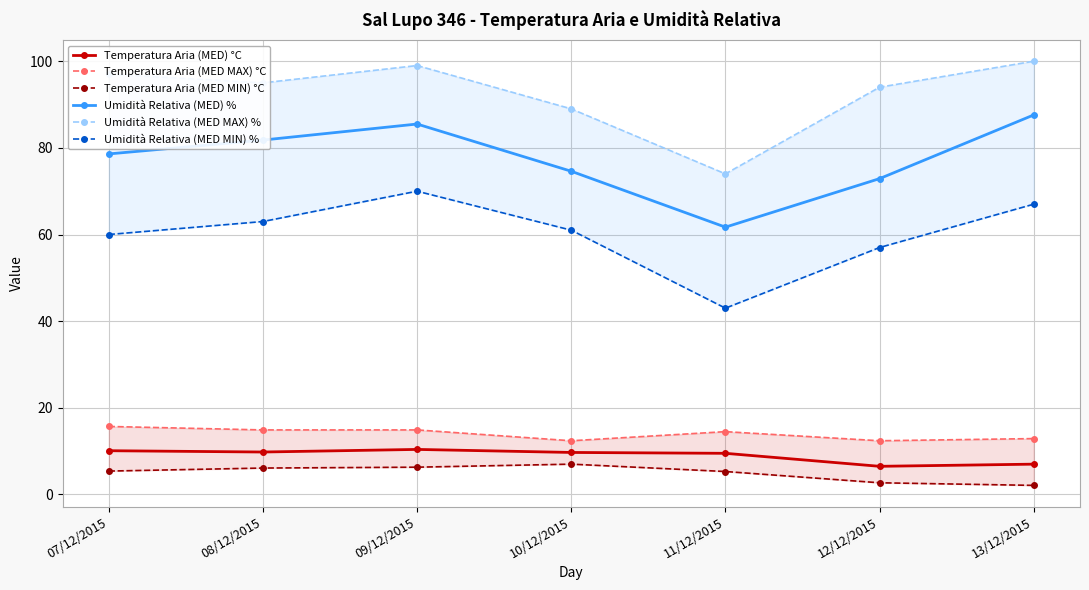

Reading left to right, extract all data points from this chart.

Temperatura Aria (MED) °C: 07/12/2015=10.1	08/12/2015=9.8	09/12/2015=10.4	10/12/2015=9.7	11/12/2015=9.5	12/12/2015=6.5	13/12/2015=7.0
Temperatura Aria (MED MAX) °C: 07/12/2015=15.7	08/12/2015=14.9	09/12/2015=14.9	10/12/2015=12.4	11/12/2015=14.5	12/12/2015=12.4	13/12/2015=12.9
Temperatura Aria (MED MIN) °C: 07/12/2015=5.4	08/12/2015=6.1	09/12/2015=6.3	10/12/2015=7.0	11/12/2015=5.3	12/12/2015=2.7	13/12/2015=2.1
Umidità Relativa (MED) %: 07/12/2015=78.6	08/12/2015=81.8	09/12/2015=85.5	10/12/2015=74.6	11/12/2015=61.7	12/12/2015=72.9	13/12/2015=87.6
Umidità Relativa (MED MAX) %: 07/12/2015=97.0	08/12/2015=95.0	09/12/2015=99.0	10/12/2015=89.0	11/12/2015=74.0	12/12/2015=94.0	13/12/2015=100.0
Umidità Relativa (MED MIN) %: 07/12/2015=60.0	08/12/2015=63.0	09/12/2015=70.0	10/12/2015=61.0	11/12/2015=43.0	12/12/2015=57.0	13/12/2015=67.0